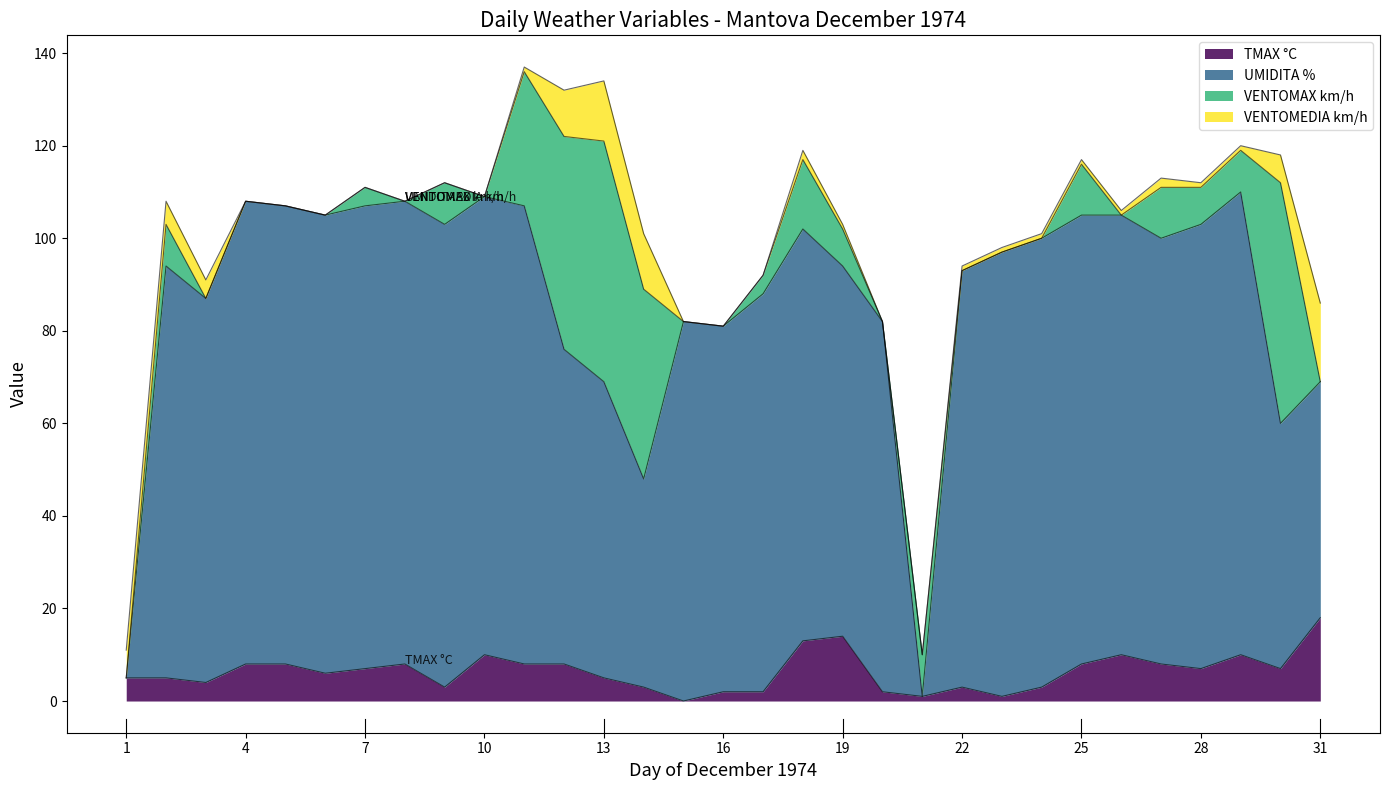

Which category has the highest value in the UMIDITA % series?

29